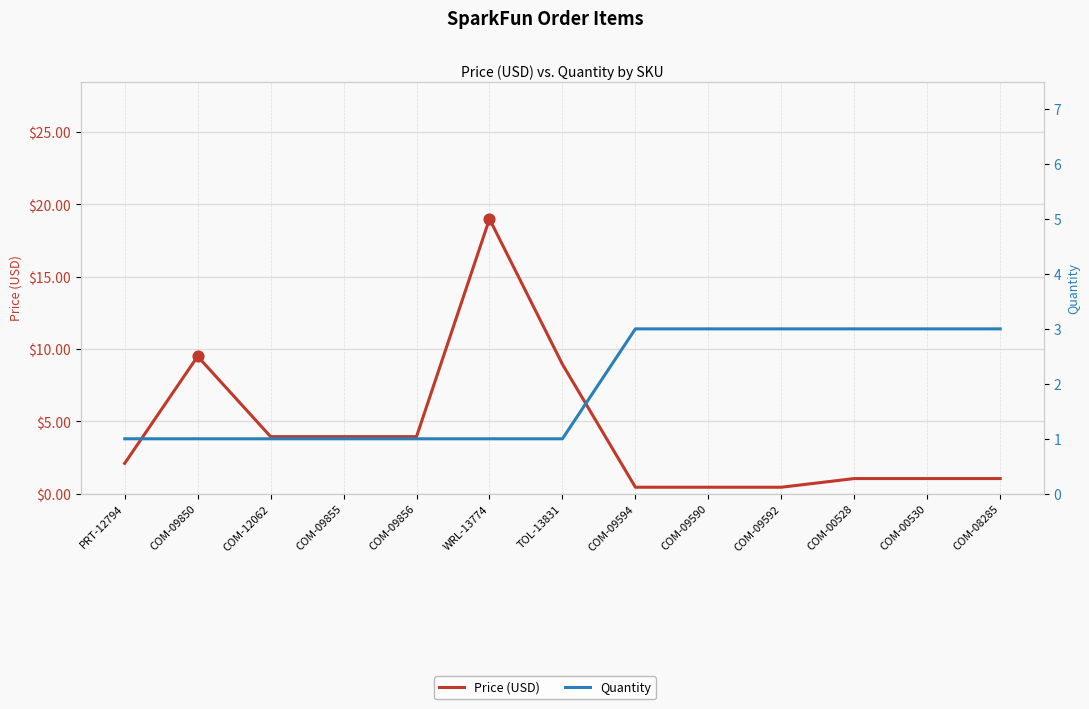

Which series has the largest Y range (max minus min)?

Price (USD)